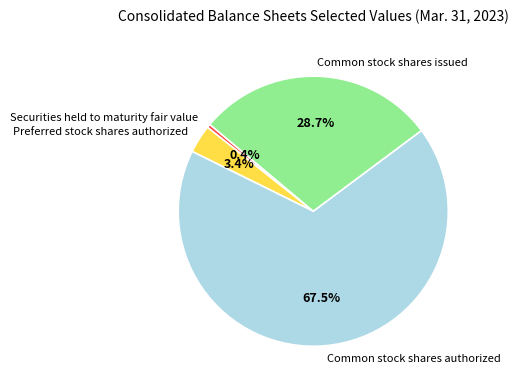

What percentage do Common stock shares issued and Common stock shares authorized together represent?

96.2%